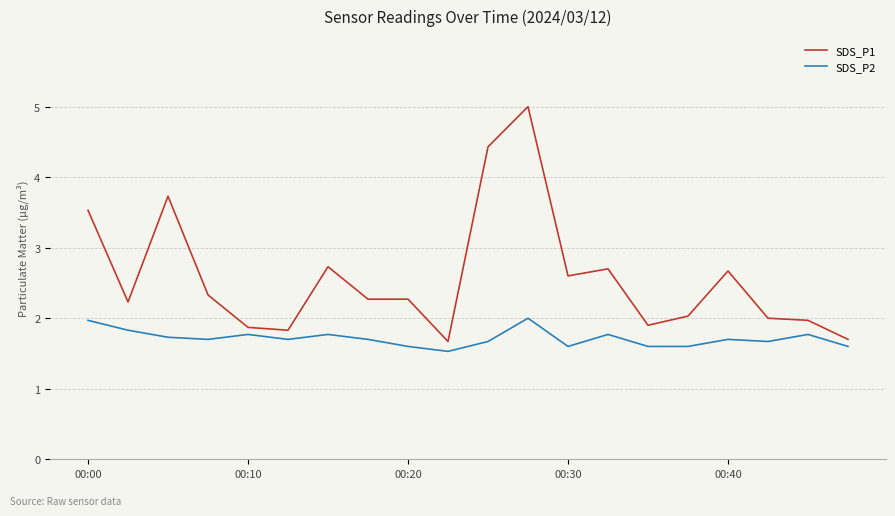

How many lines are shown in the chart?

2